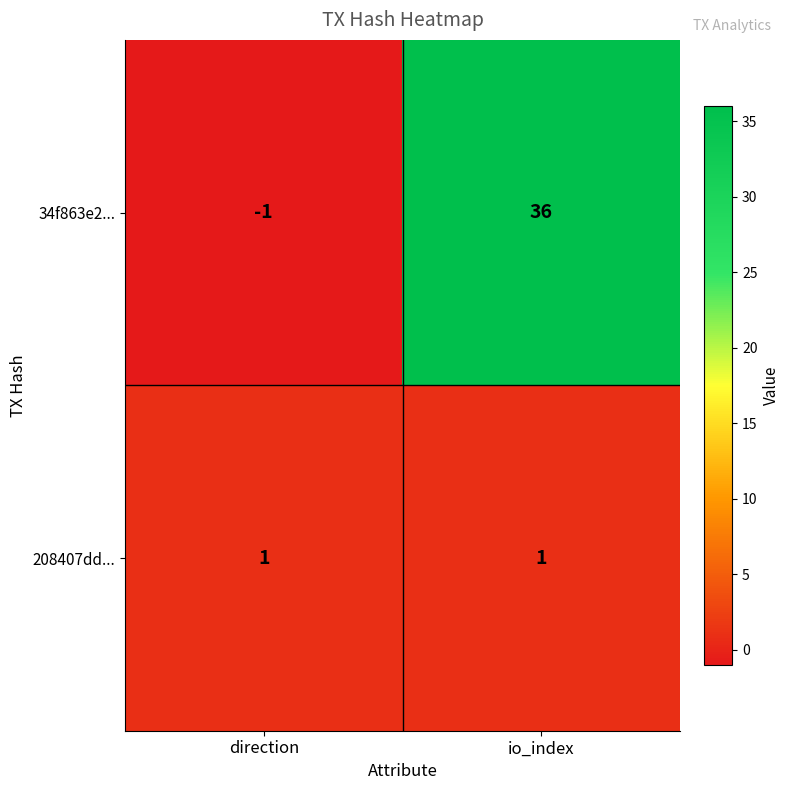

Reading left to right, what are all the values shown in this chart?

34f863e2...: direction=-1	io_index=36
208407dd...: direction=1	io_index=1